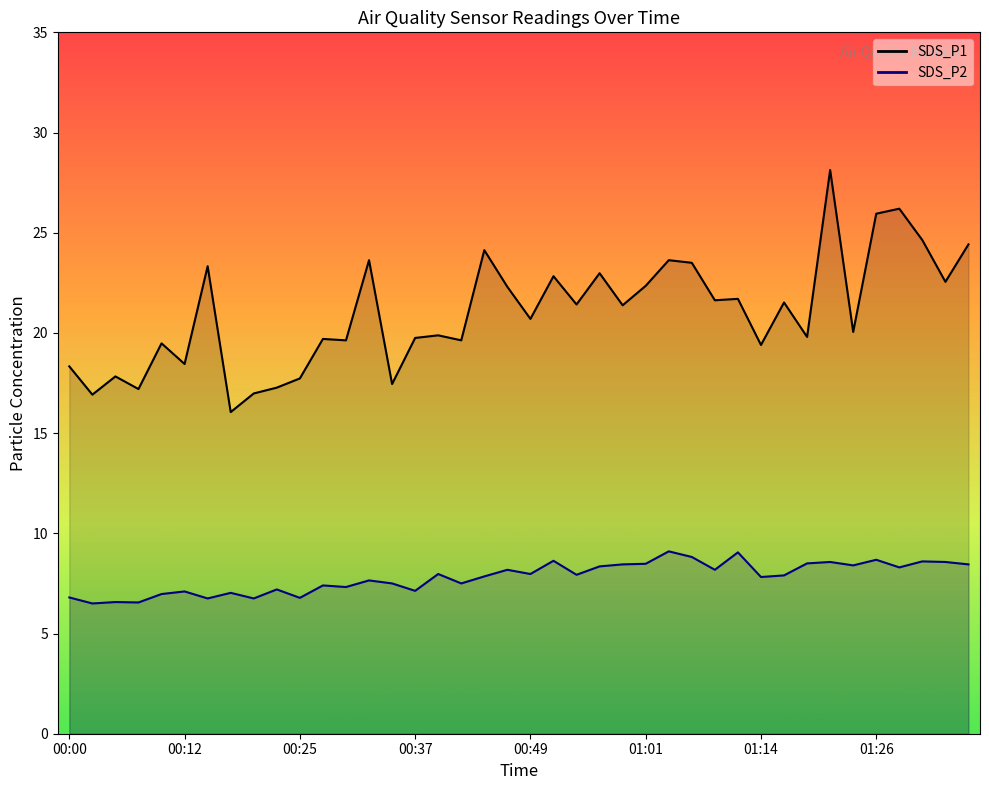

What is the sum of all SDS_P1 values?

840.4